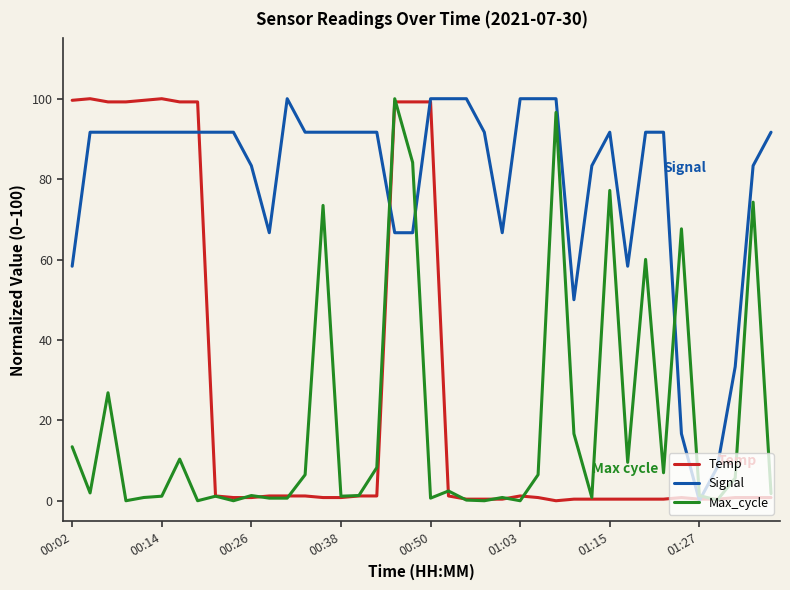

Which series has the largest total across all categories?

Signal